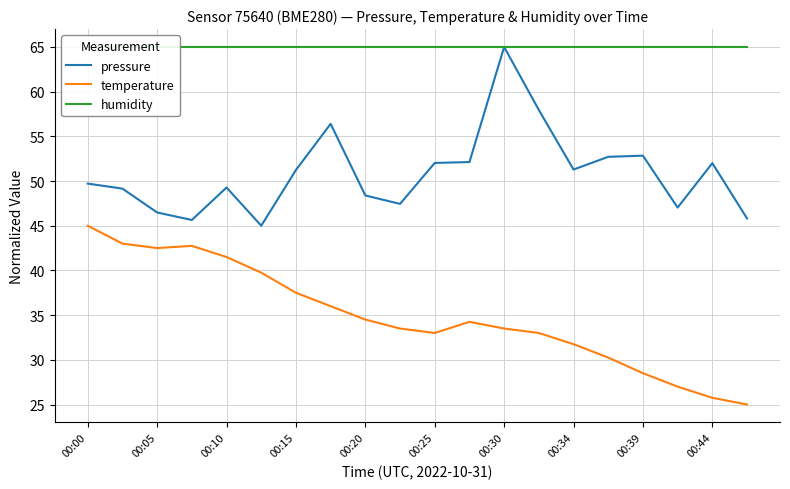

Does the chart have visible grid lines?

Yes